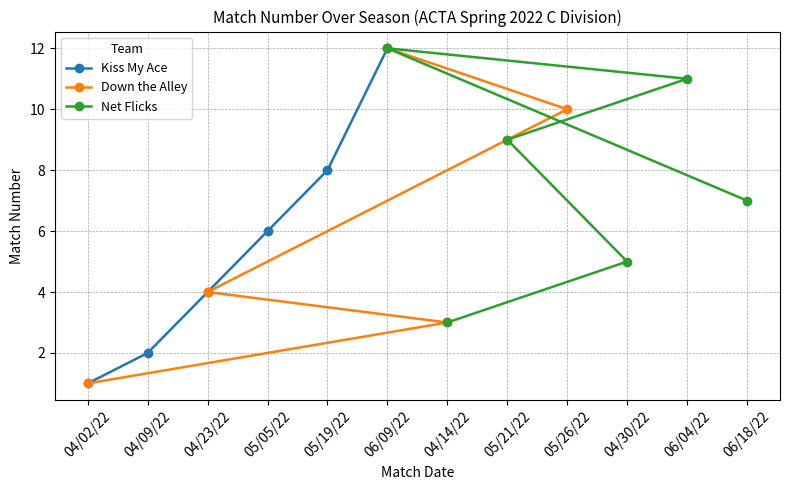

True or false: Net Flicks has a value of 2 at 05/21/22.

False